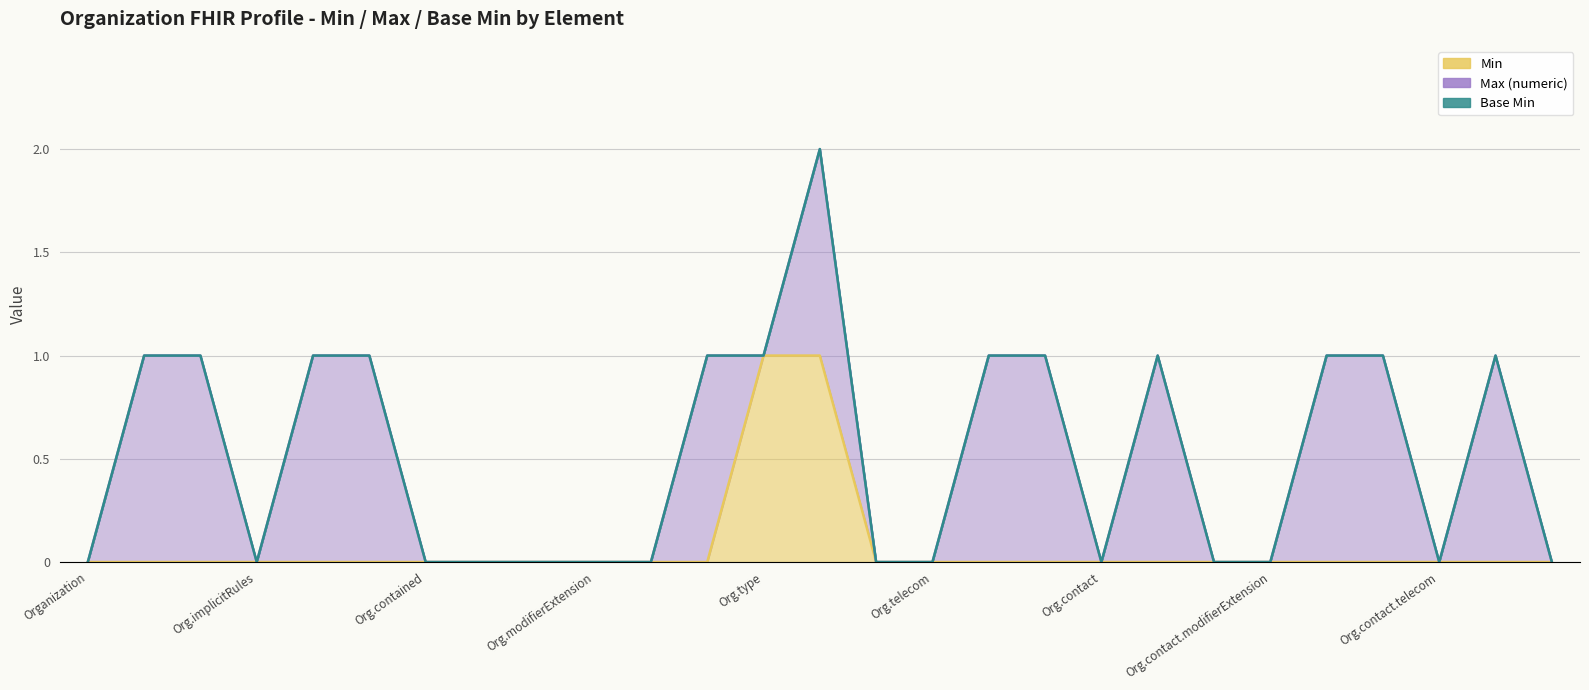

What are all the series names shown in the legend?

Min, Max (numeric), Base Min